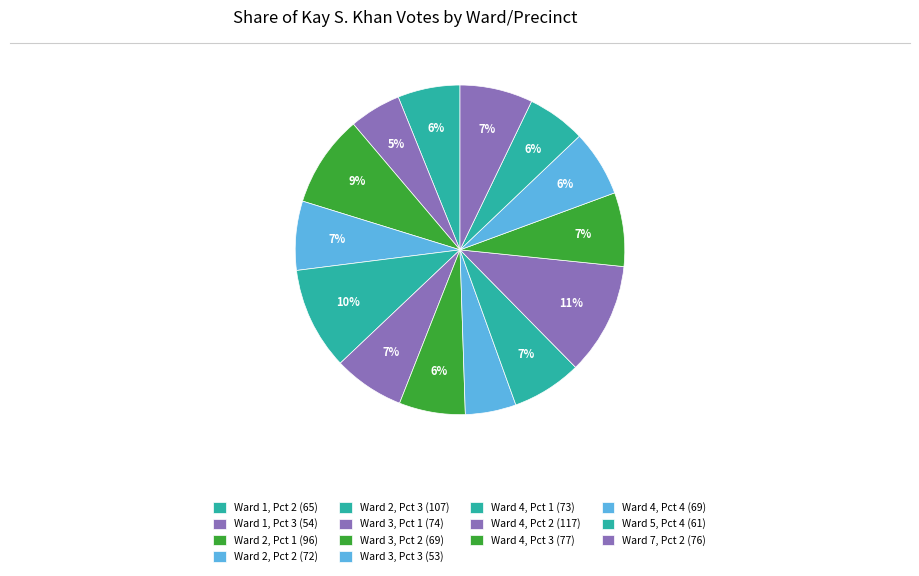

To the nearest percent, what is the difference between the Ward 2, Pct 2 and Ward 1, Pct 3 slice percentages?

2%